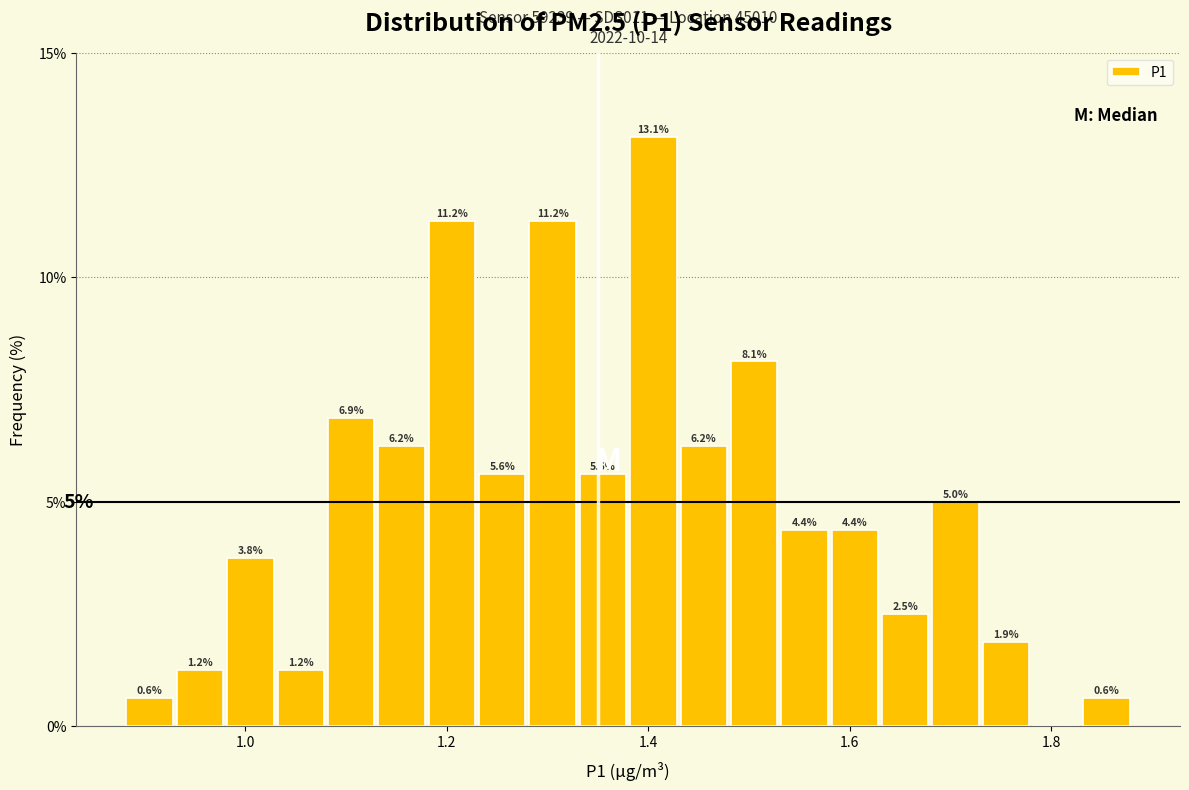

Around what value on the x-axis is the tallest bar? Give the approximate position of its centre, as read against the axis.

1.40